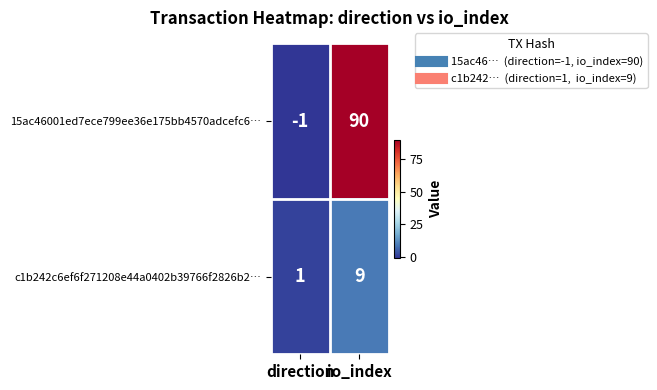

At direction, list the series in order from smallest to largest.

15ac46001ed7ece799ee36e175bb4570adcefc6…, c1b242c6ef6f271208e44a0402b39766f2826b2…